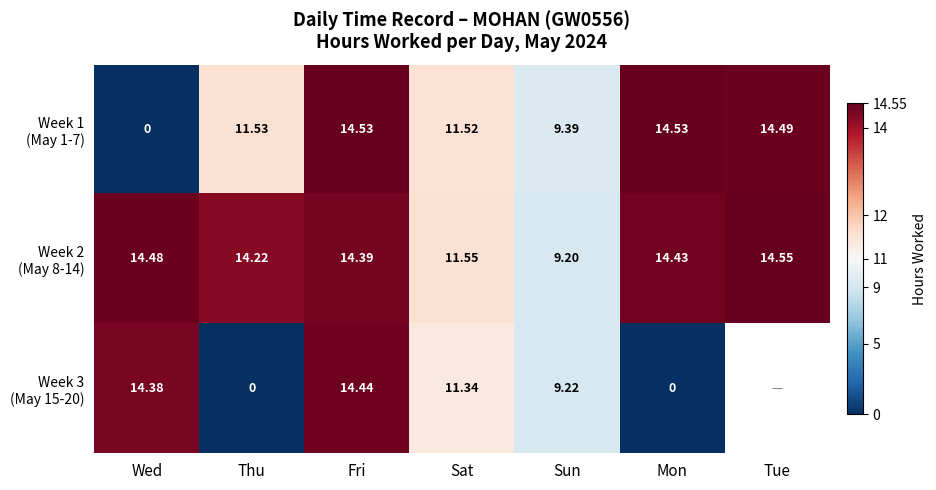

At which label is Week 1 (May 1-7) closest to 7?

Sun